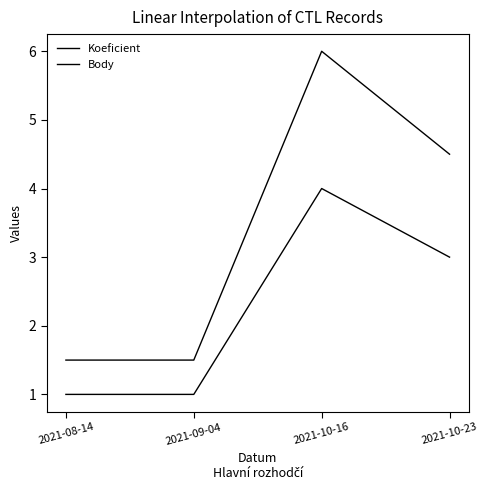

Rank the series by their average value, from highest to lowest.

Body, Koeficient